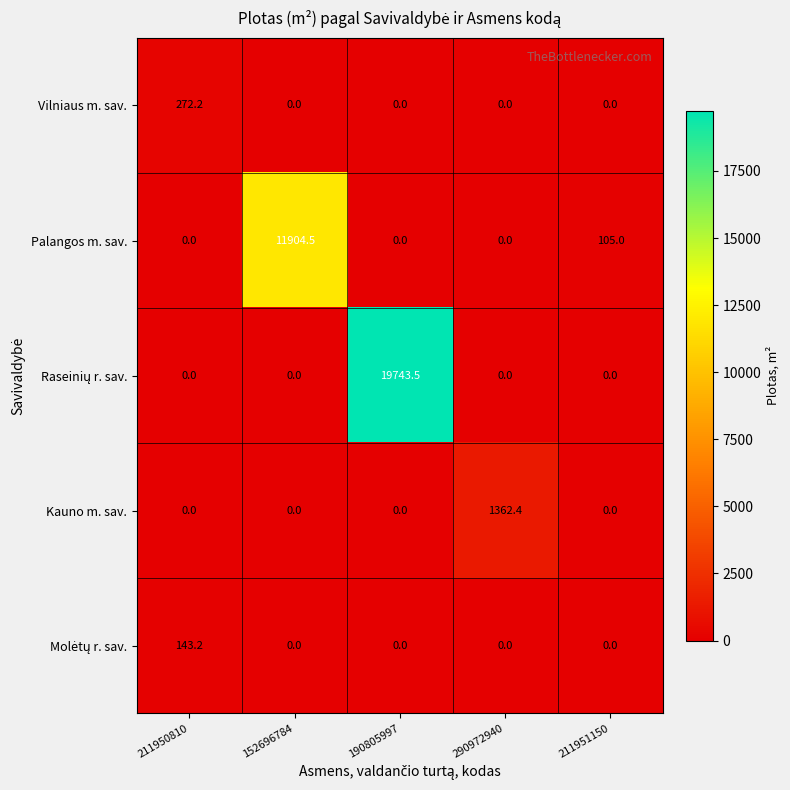

At which category is the sum across all series the highest?

190805997